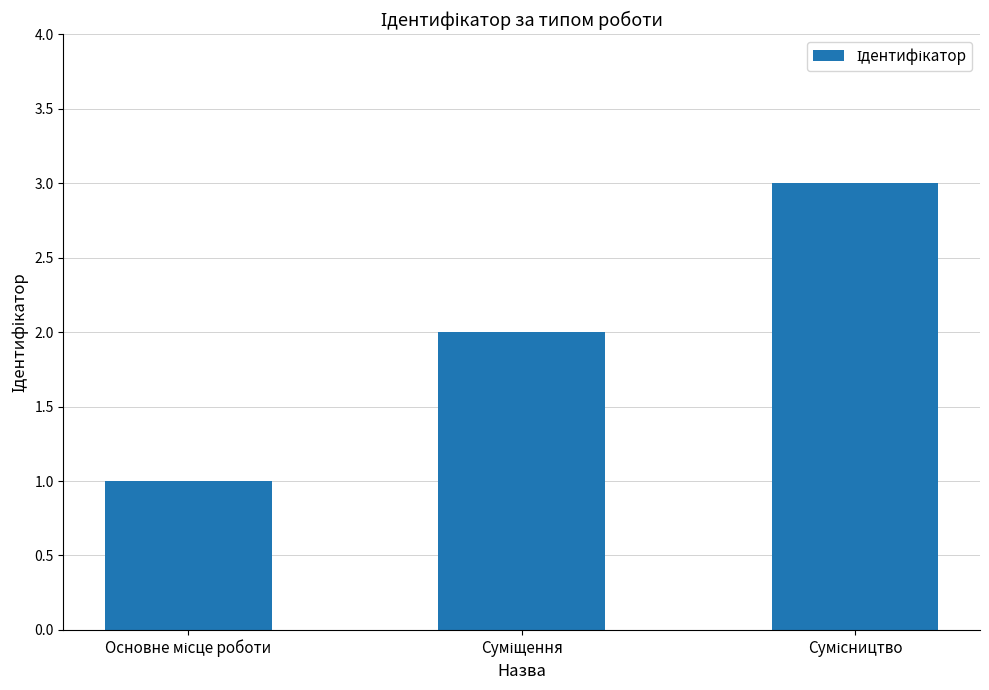

What is the greatest value displayed?

3